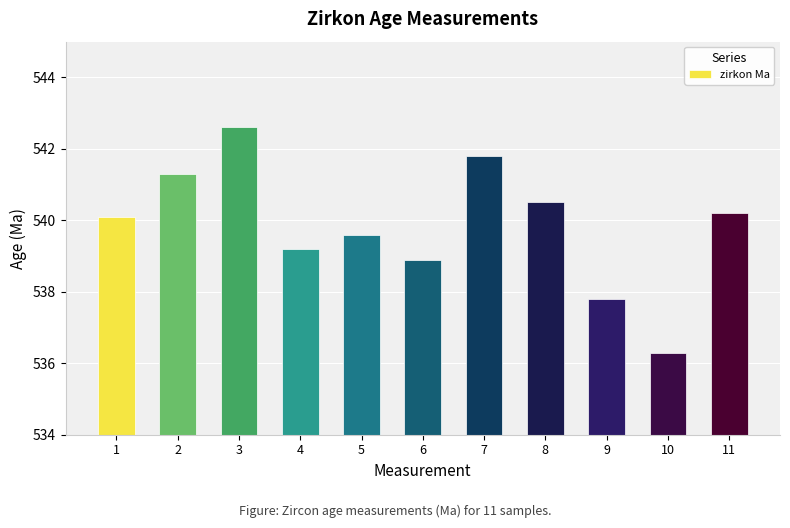

List the labels in order of value, largest first.

3, 7, 2, 8, 11, 1, 5, 4, 6, 9, 10